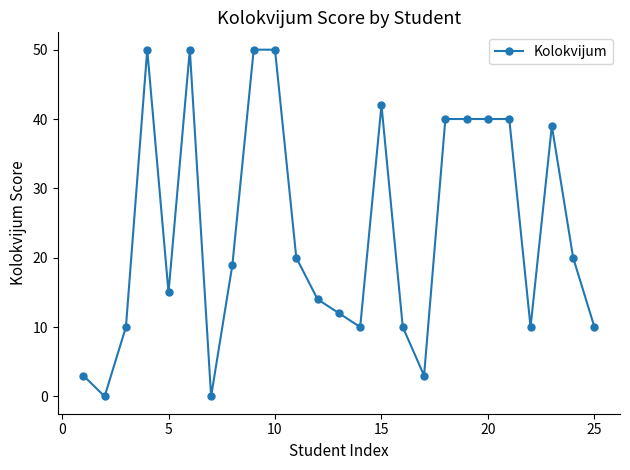

What is the difference between the maximum and minimum values?

50